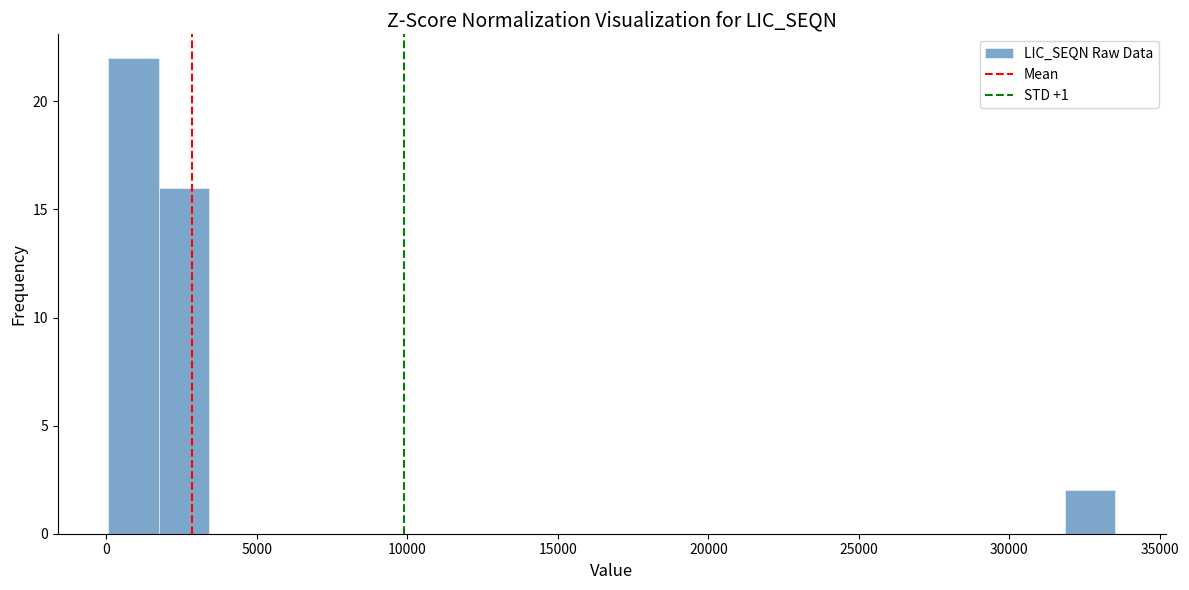

Read against the x-axis, roughly where is the centre of the tallest bar?

1000